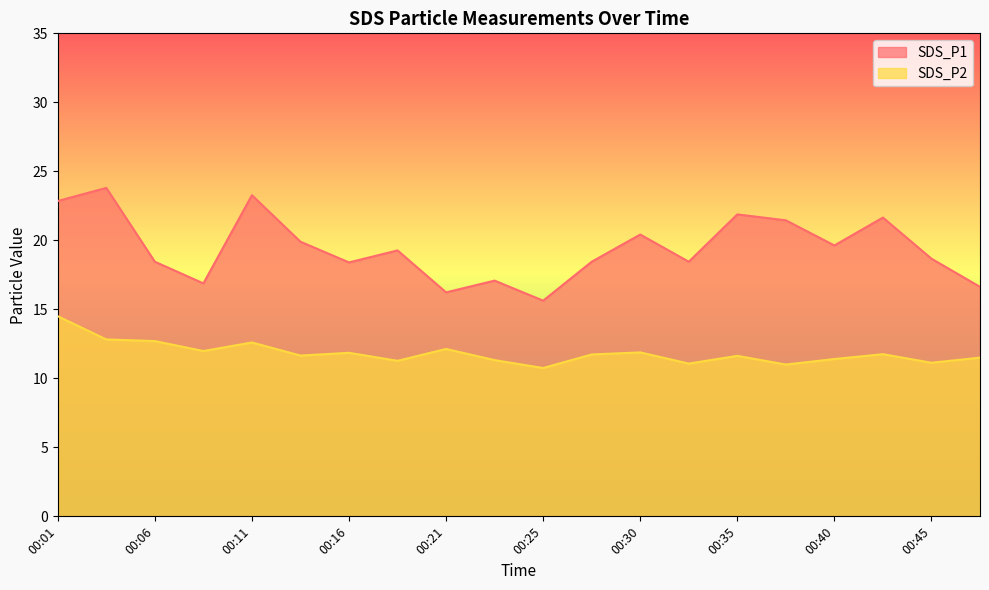

Which series has the largest total across all categories?

SDS_P1